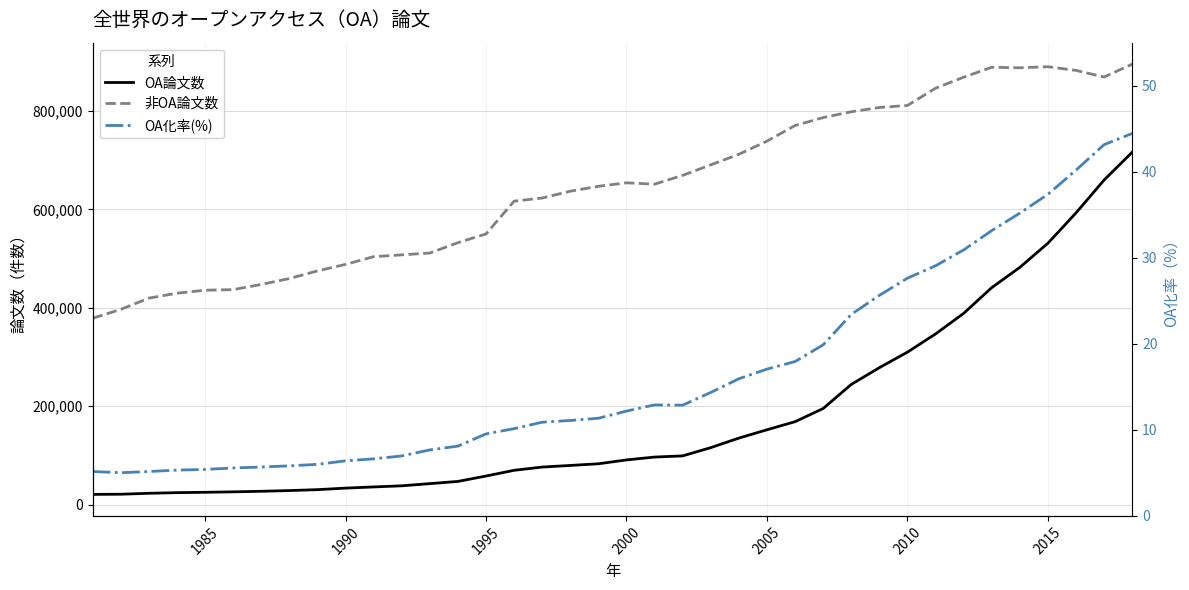

What is the sum of all OA化率(%) values?

631.2